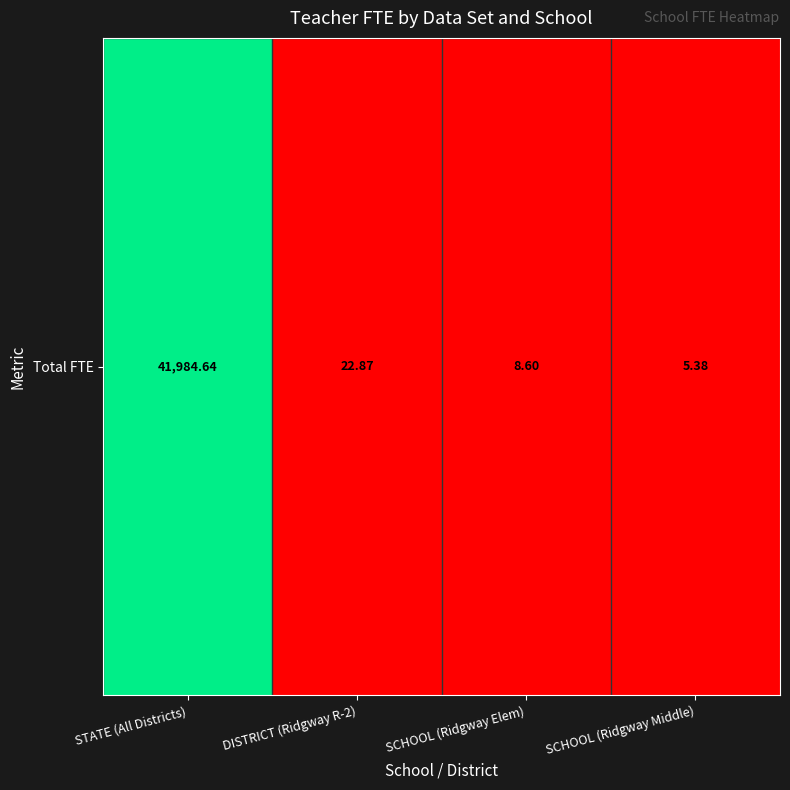

What is the change in value from SCHOOL (Ridgway Elem) to SCHOOL (Ridgway Middle)?

-3.2